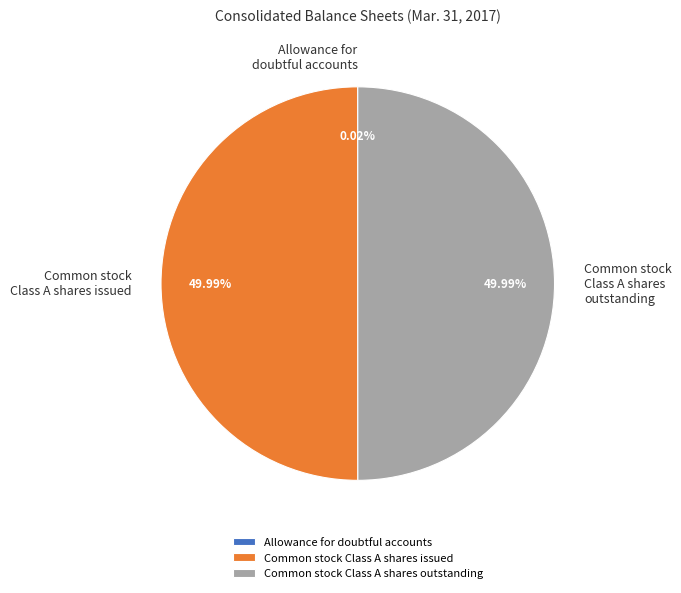

Is the sum of Common stock Class A shares outstanding and Common stock Class A shares issued greater than half?

Yes